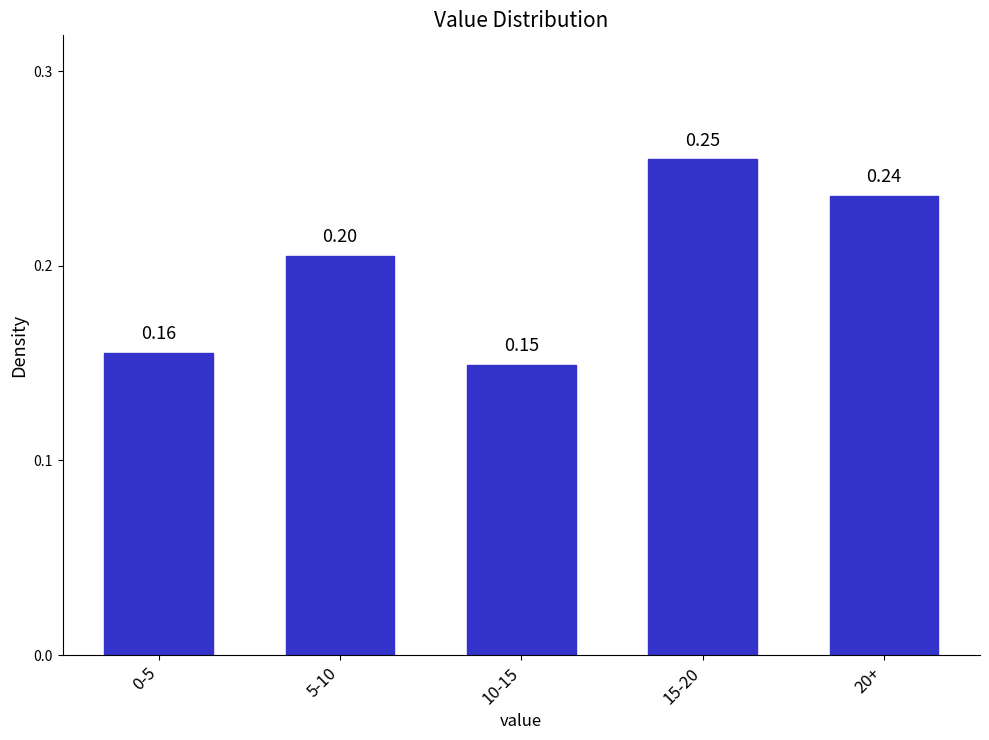

What is the sum of all values?

1.0